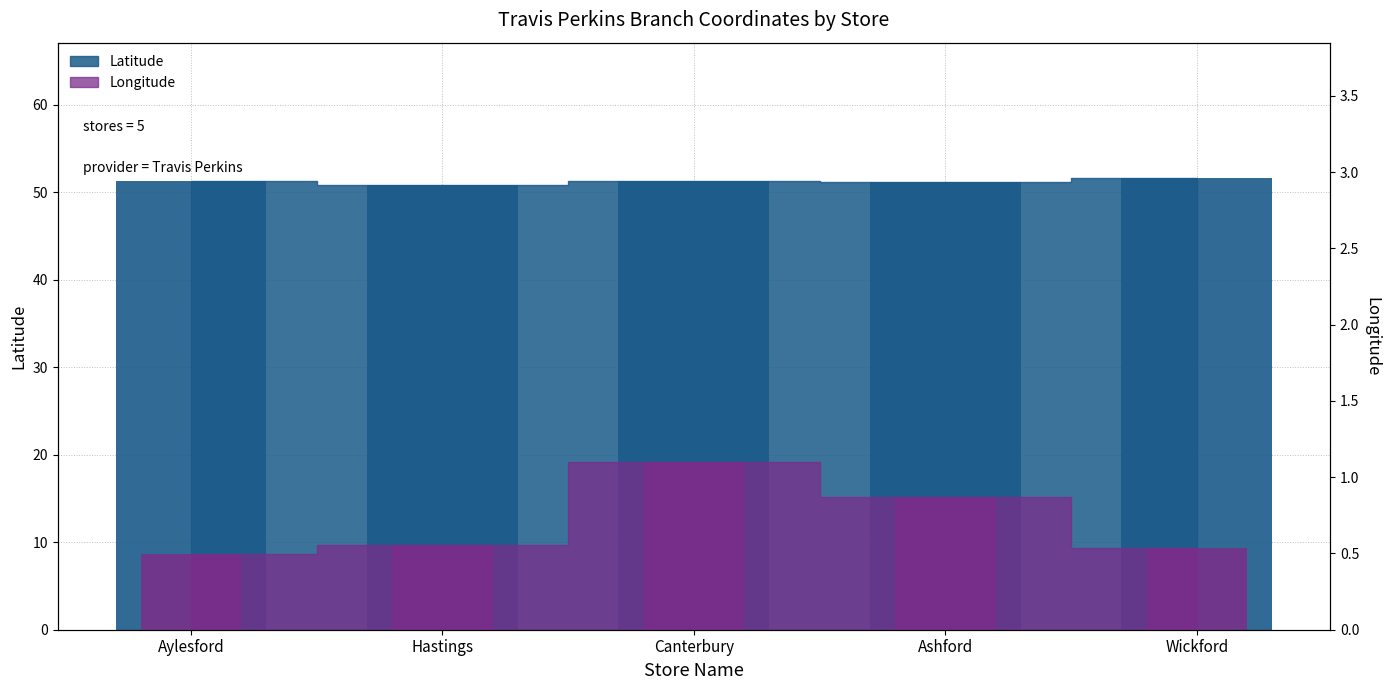

Count the Longitude values in the range 0 to 1.

4